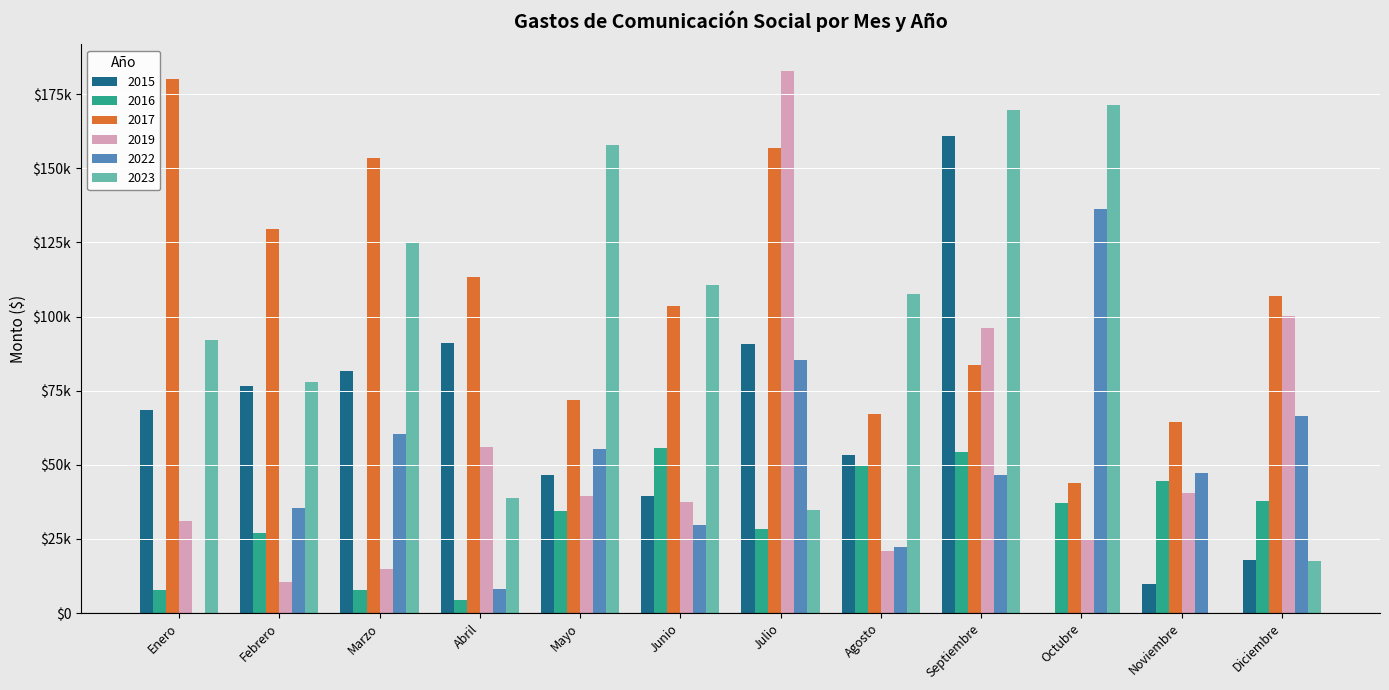

What are all the series names shown in the legend?

2015, 2016, 2017, 2019, 2022, 2023